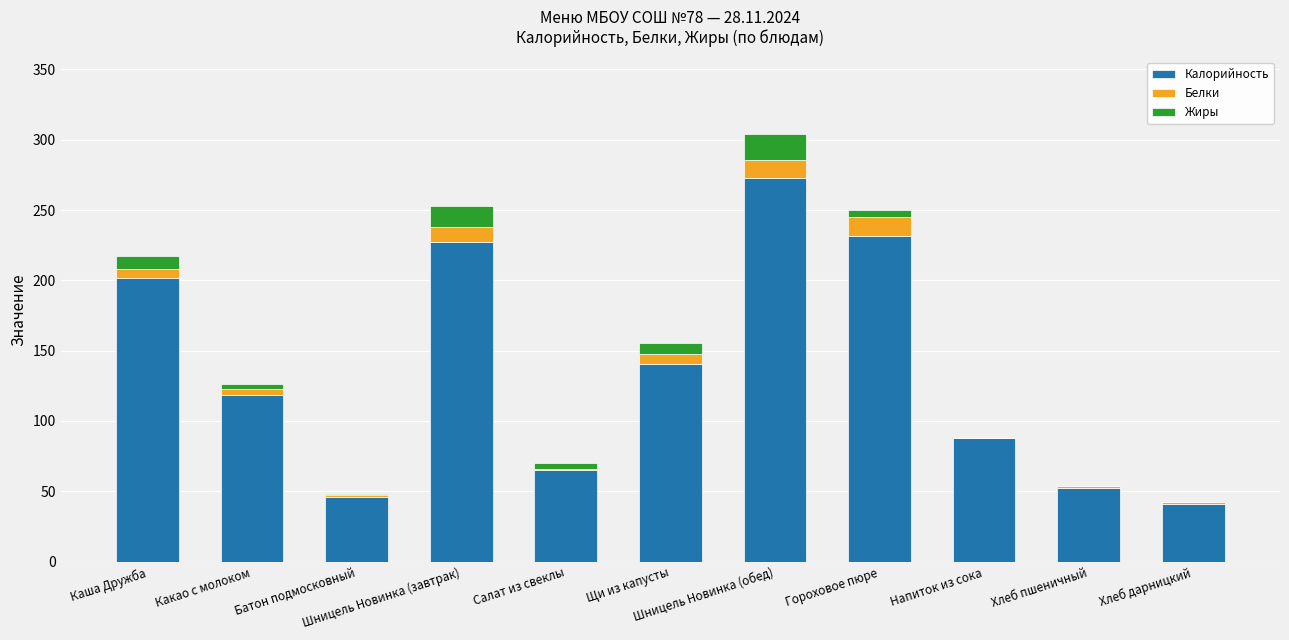

What is the highest value of the Калорийность series?

273.0